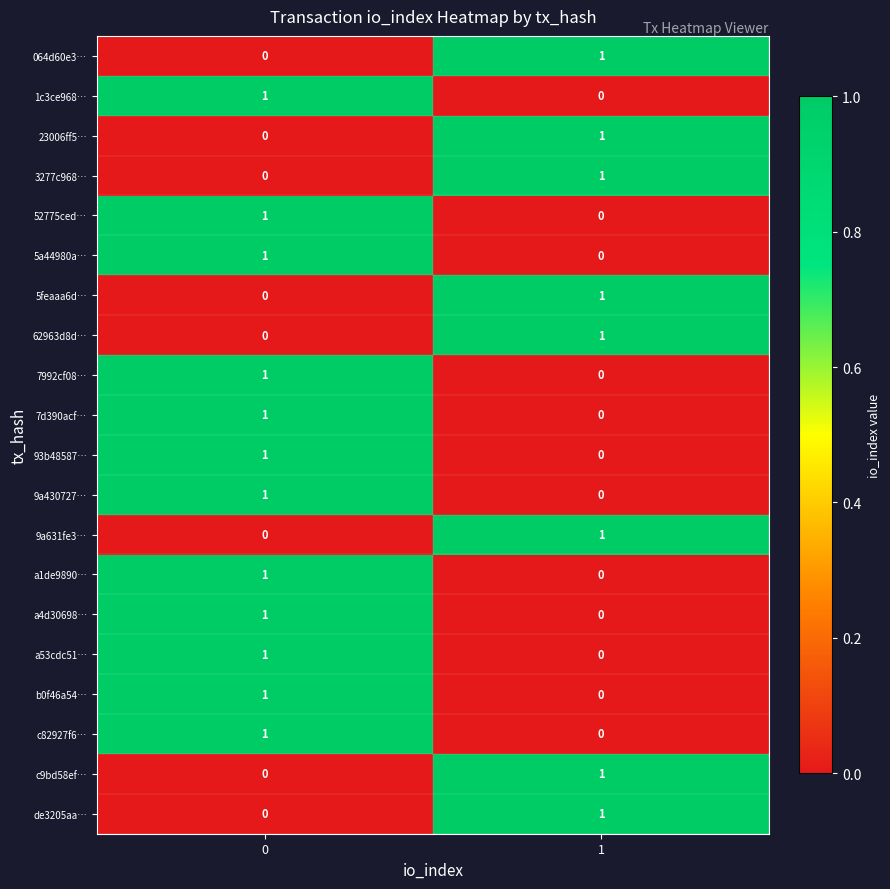

The 52775ced… series shows 1 at 0. True or false?

True